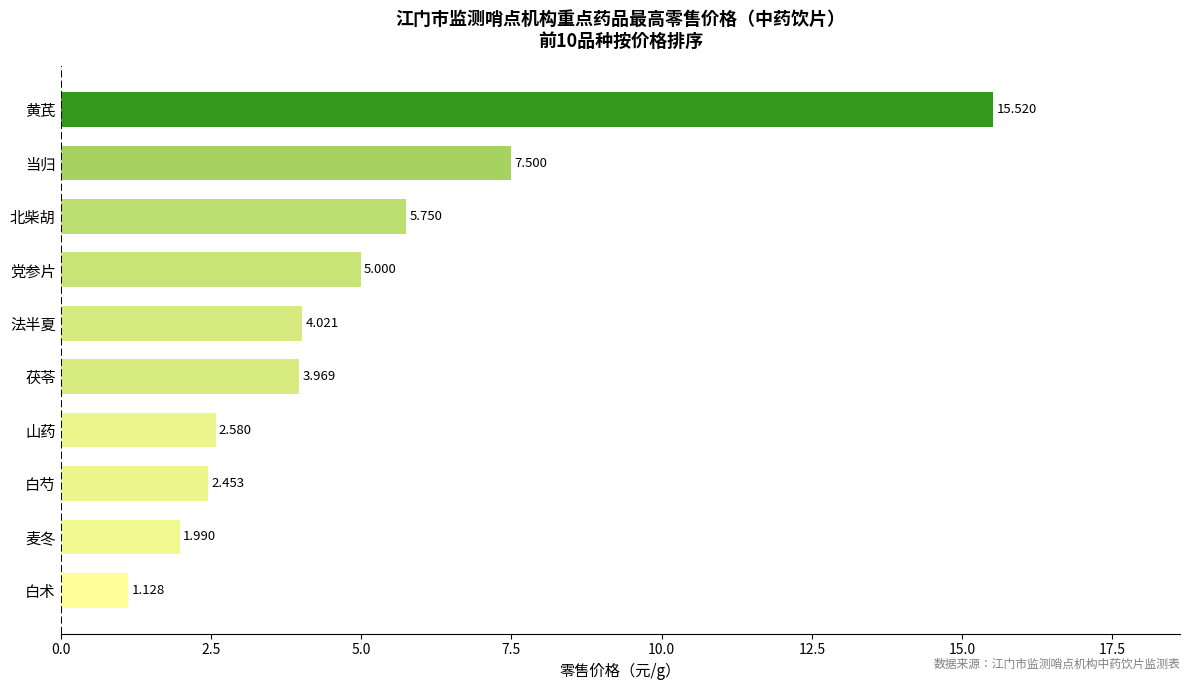

Which has a higher value, 黄芪 or 北柴胡?

黄芪